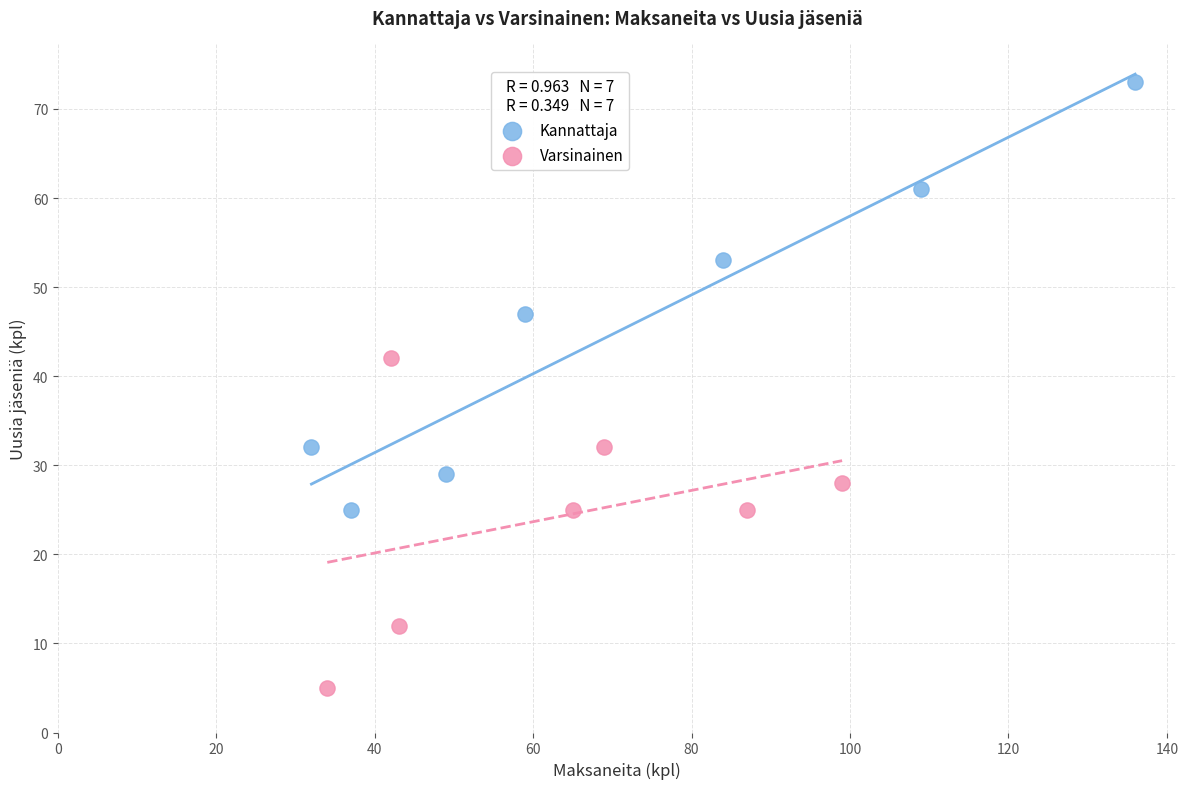

Which series has the largest Y range (max minus min)?

Kannattaja